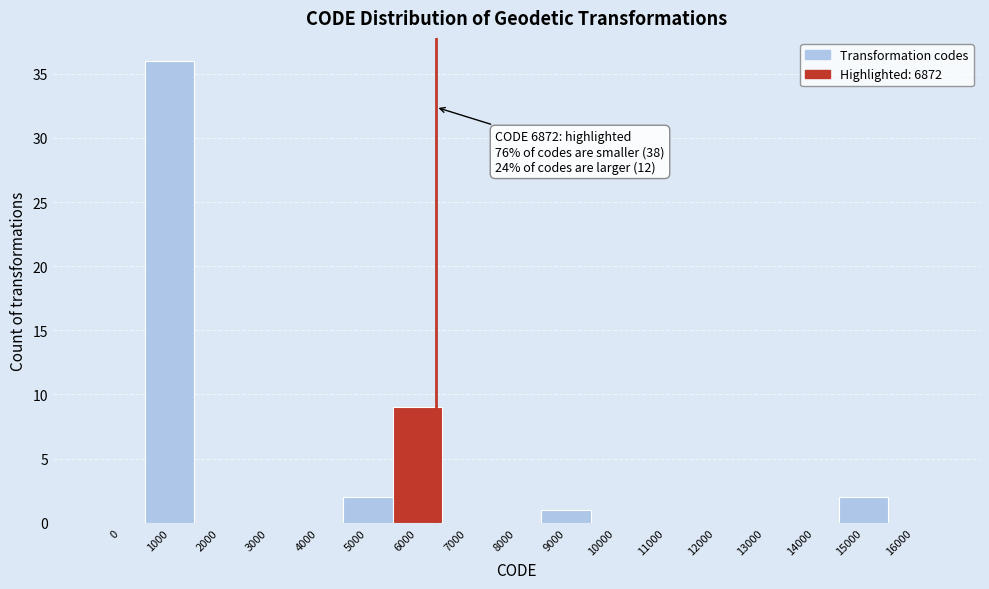

Reading right to left, transcribe all the data shown in this chart.

16000=0	15000=2	14000=0	13000=0	12000=0	11000=0	10000=0	9000=1	8000=0	7000=0	6000=9	5000=2	4000=0	3000=0	2000=0	1000=36	0=0